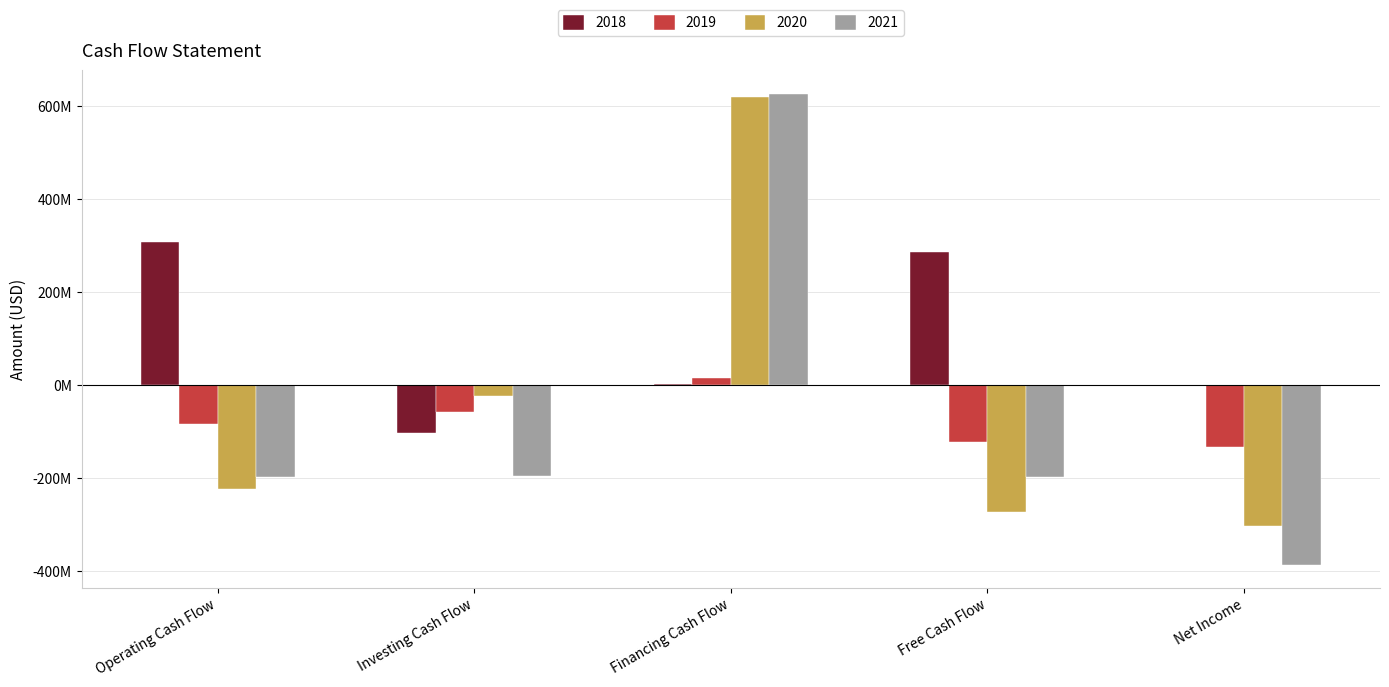

At how many categories does at least one series exceed 144966307?

3